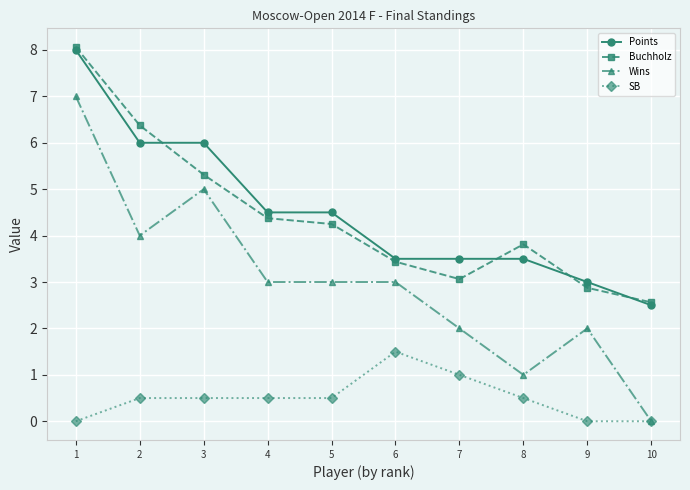

What is the maximum value shown in the chart?

8.1